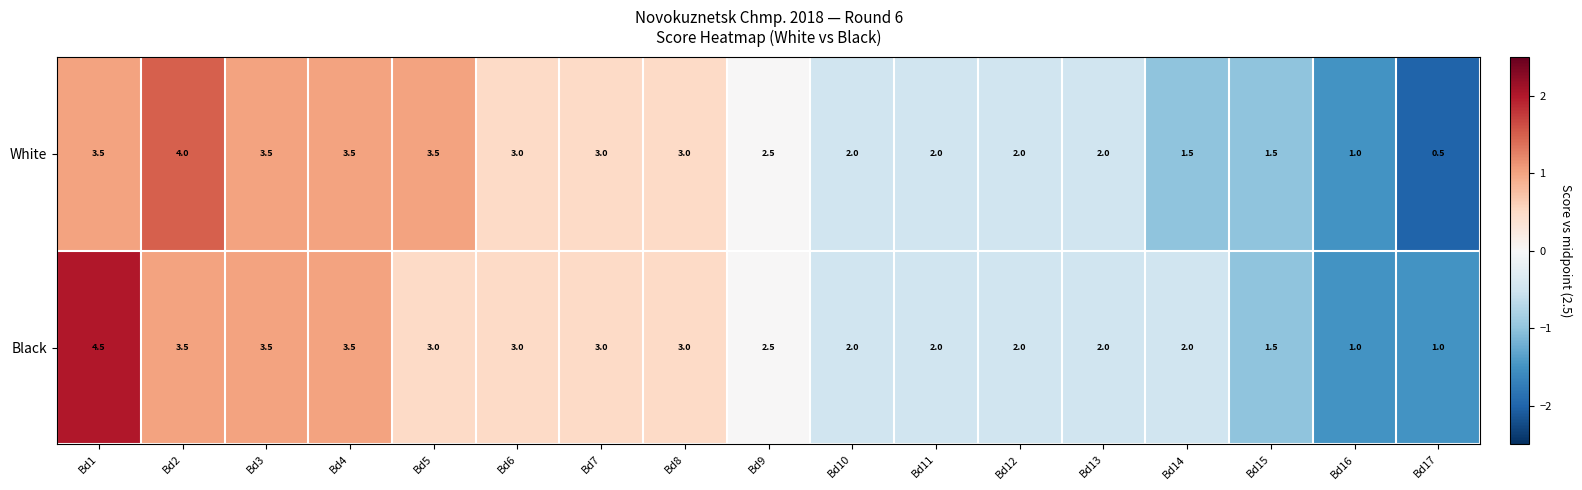

The White series shows 5.4 at Bd1. True or false?

False